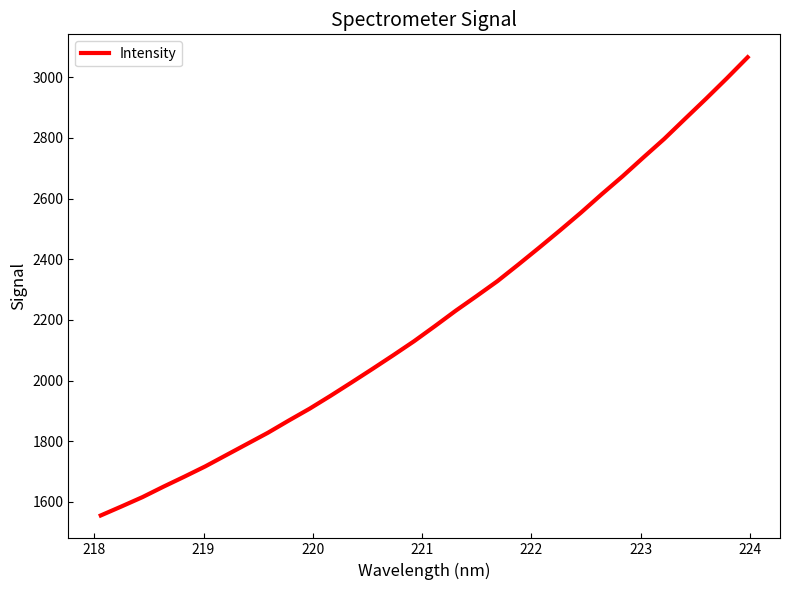

Does the chart have visible grid lines?

No